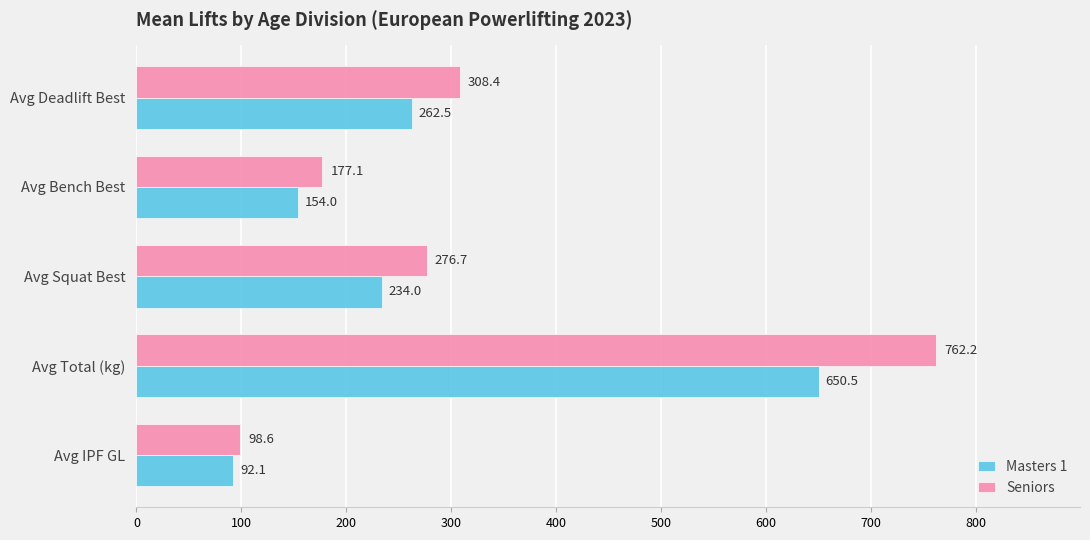

Between Avg IPF GL and Avg Total (kg), which series saw the biggest shift?

Seniors